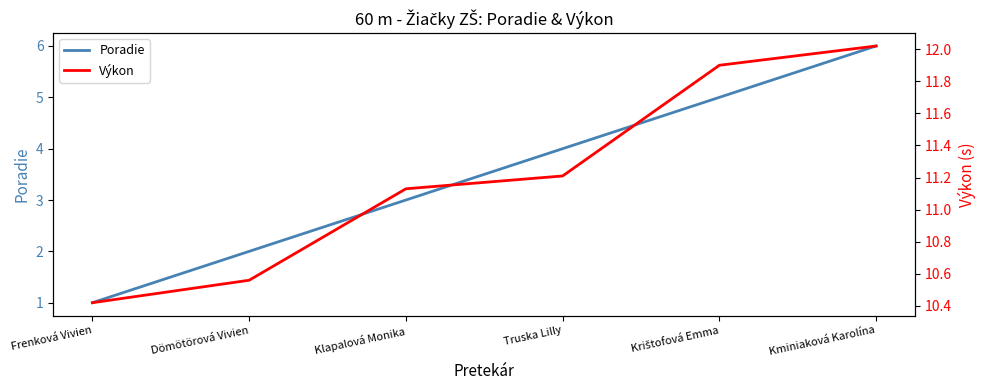

What is the minimum value shown in the chart?

1.0